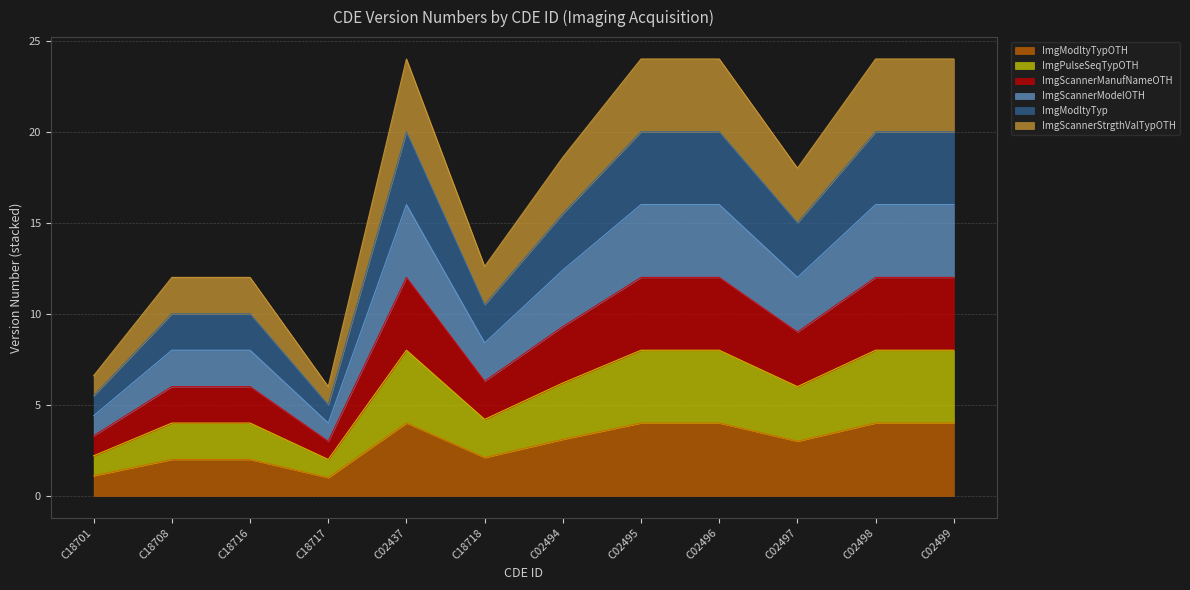

How many lines are shown in the chart?

6